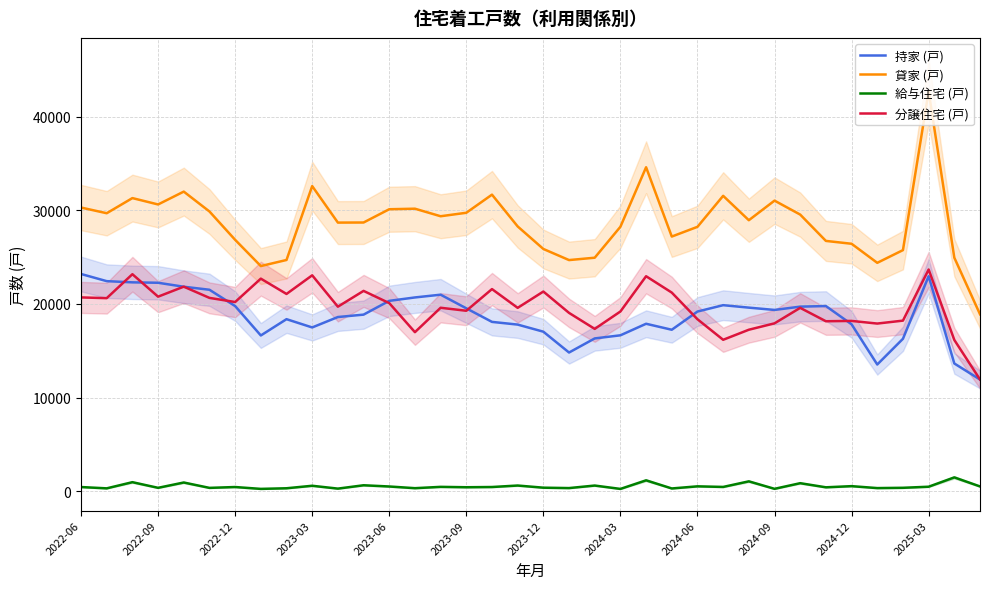

What is the difference between the 貸家 (戸) values at 2022-06 and 29?

3565